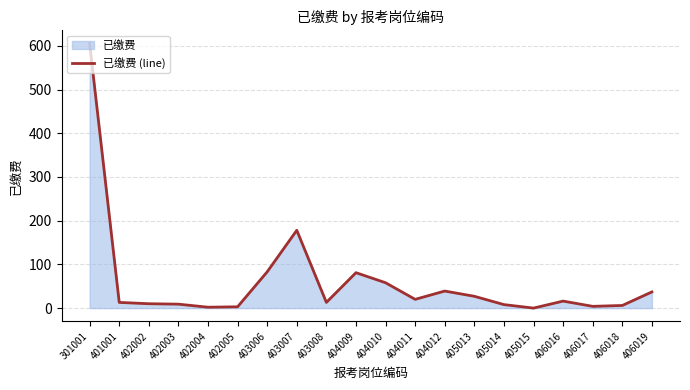

Read the value at 401001, to the nearest 10.

10